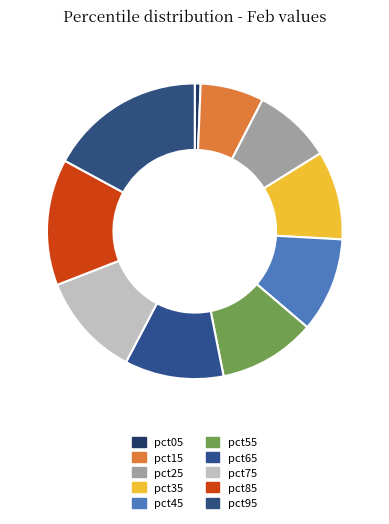

Count the number of slices in the pie.

10